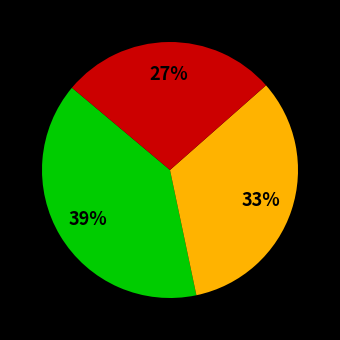

To the nearest percent, what is the difference between the largest and smallest slice percentages?

12%